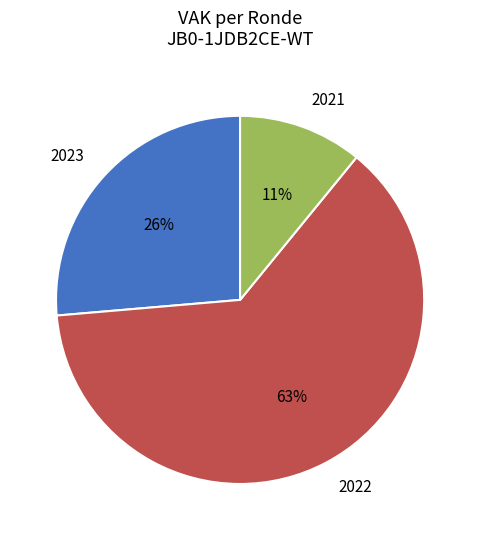

Which has a higher value, 2021 or 2022?

2022